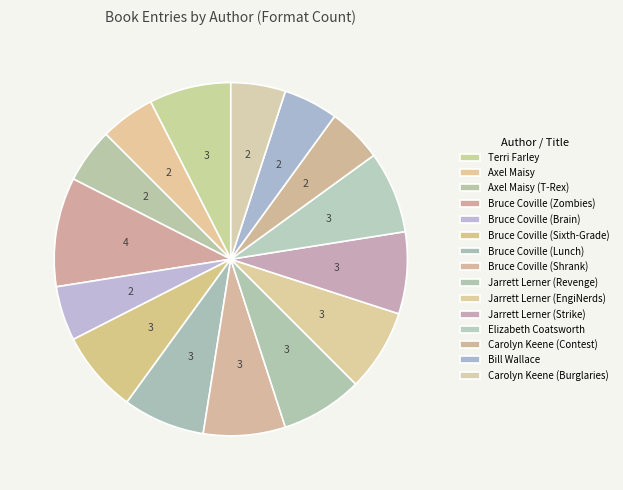

To the nearest percent, what is the difference between the largest and smallest slice percentages?

5%